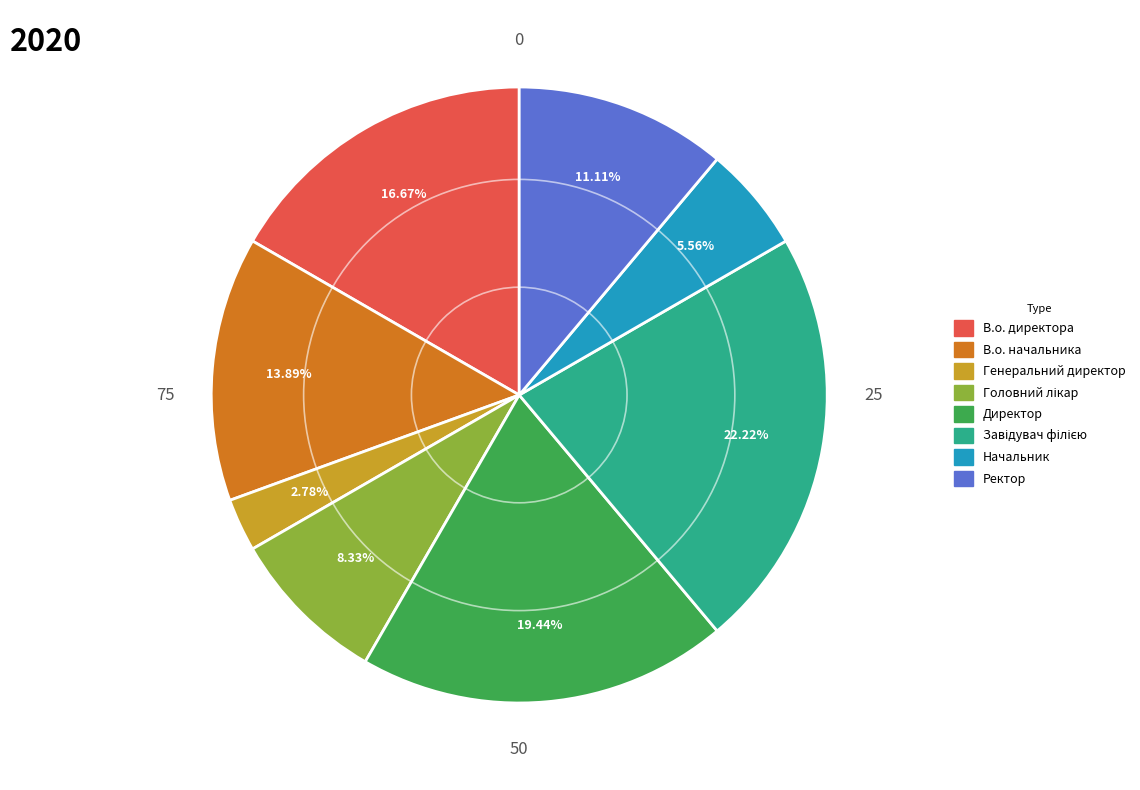

Is the sum of Директор and Начальник greater than half?

No